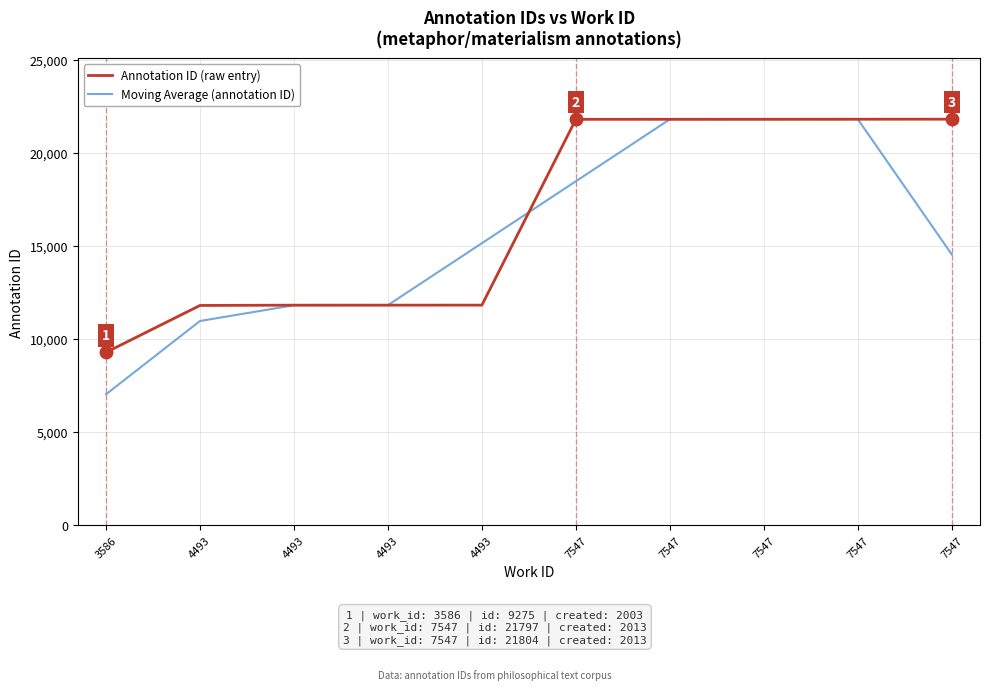

Reading right to left, list all the values displayed in this chart.

Annotation ID (raw entry): 21804.0	21802.0	21800.0	21798.0	21797.0	11815.0	11814.0	11813.0	11797.0	9275.0
Moving Average (annotation ID): 14535.3	21802.0	21800.0	21798.3	18470.0	15142.0	11814.0	11808.0	10961.7	7024.0